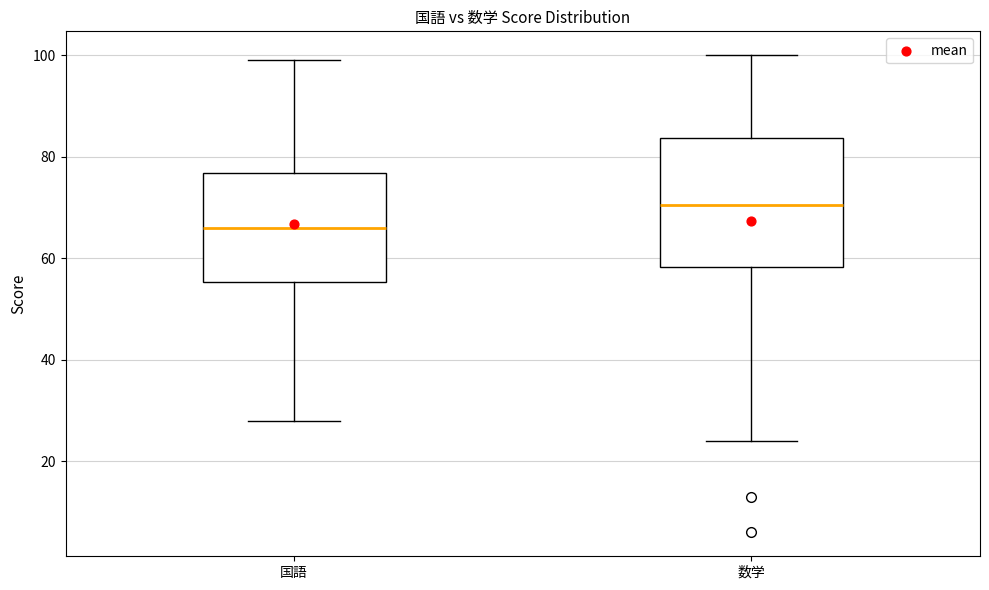

Where does the upper whisker of the box for 数学 end on the y-axis? The values are not printed on the chart, so give them approximately, as read against the axis.

100